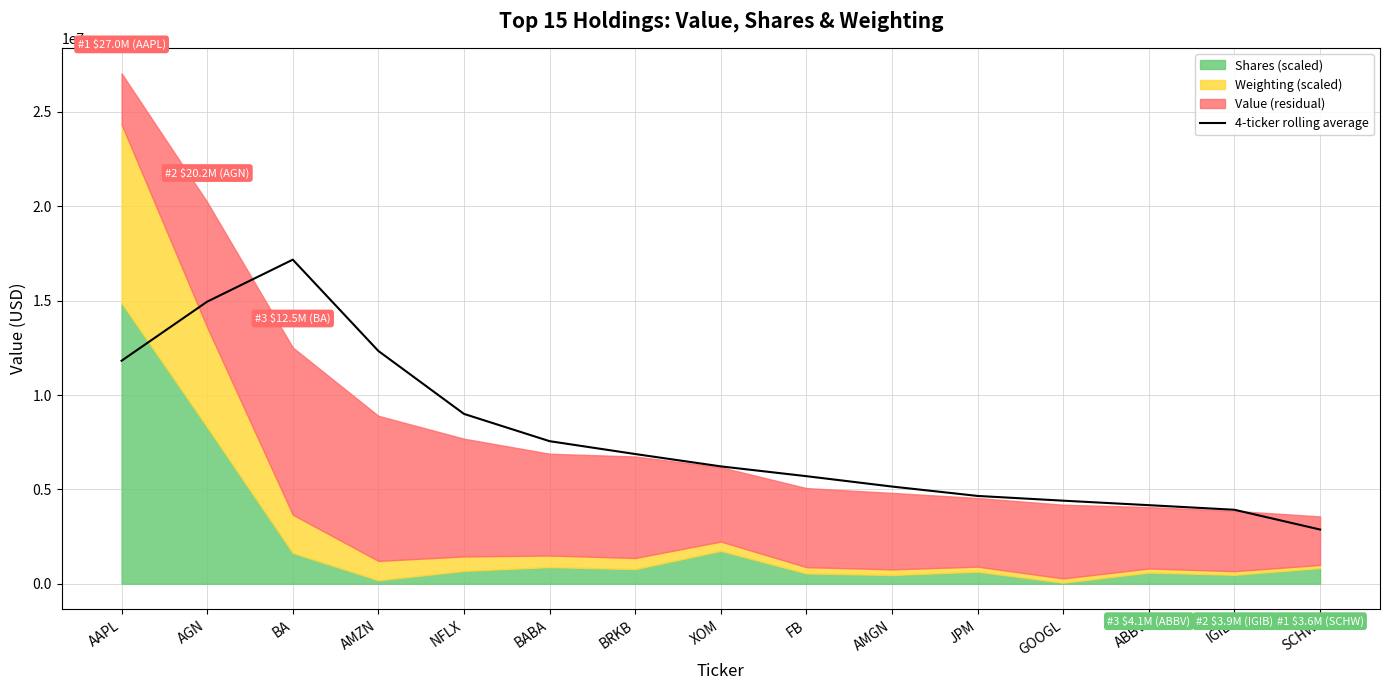

Reading right to left, what are all the values shown in this chart?

2874250	3921000	4164500	4402500	4654000	5150750	5700500	6219500	6873750	7555000	8999250	12333250	17172250	14947500	11817500